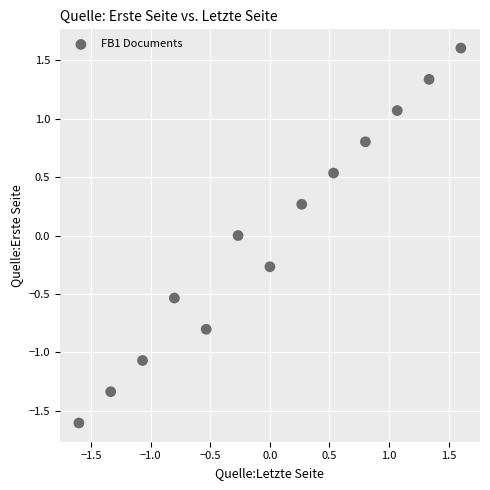

What is the range of X values (max minus min)?

3.2